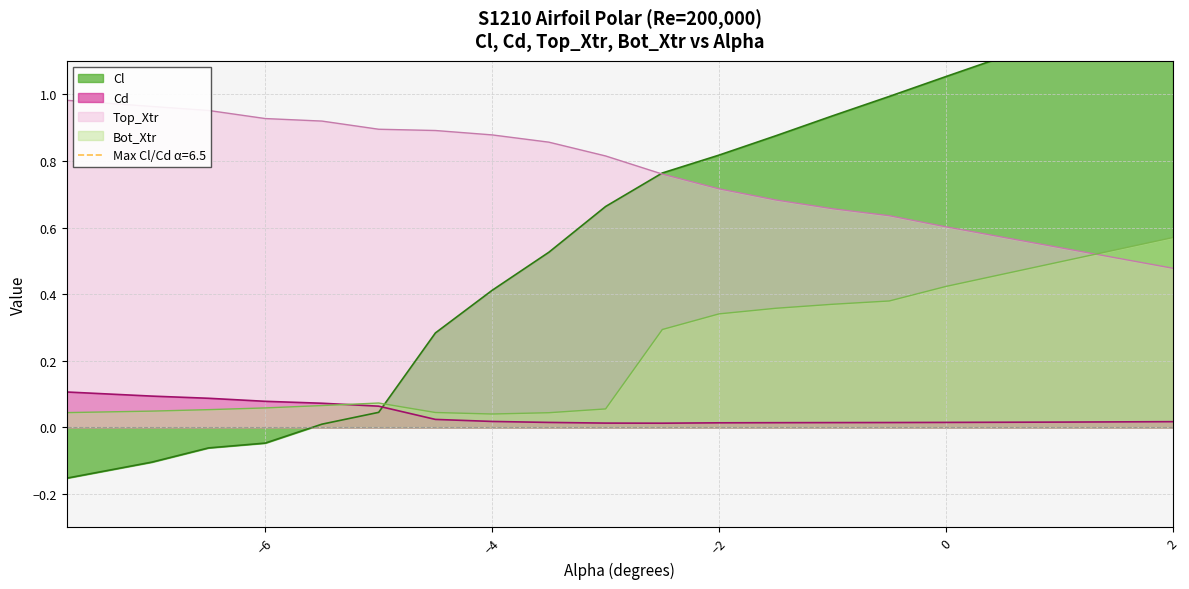

How many data points in Cl are above 1?

10